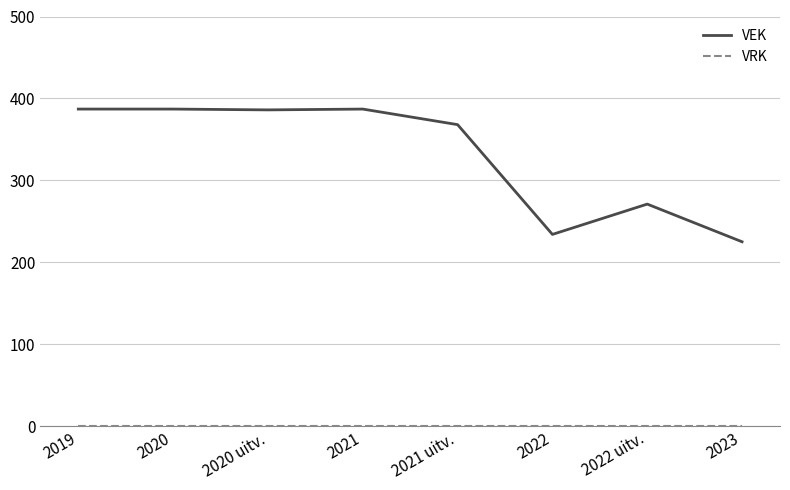

What is the highest value of the VEK series?

387